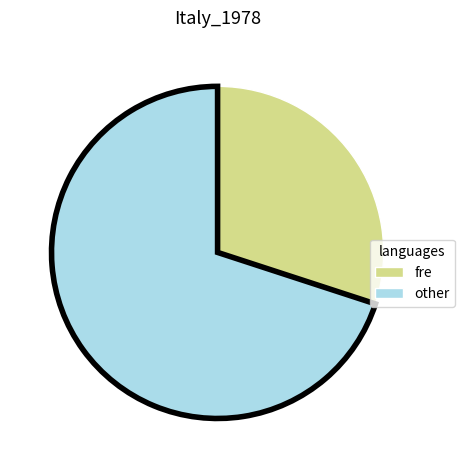

Is there any slice that represents more than half of the pie?

Yes